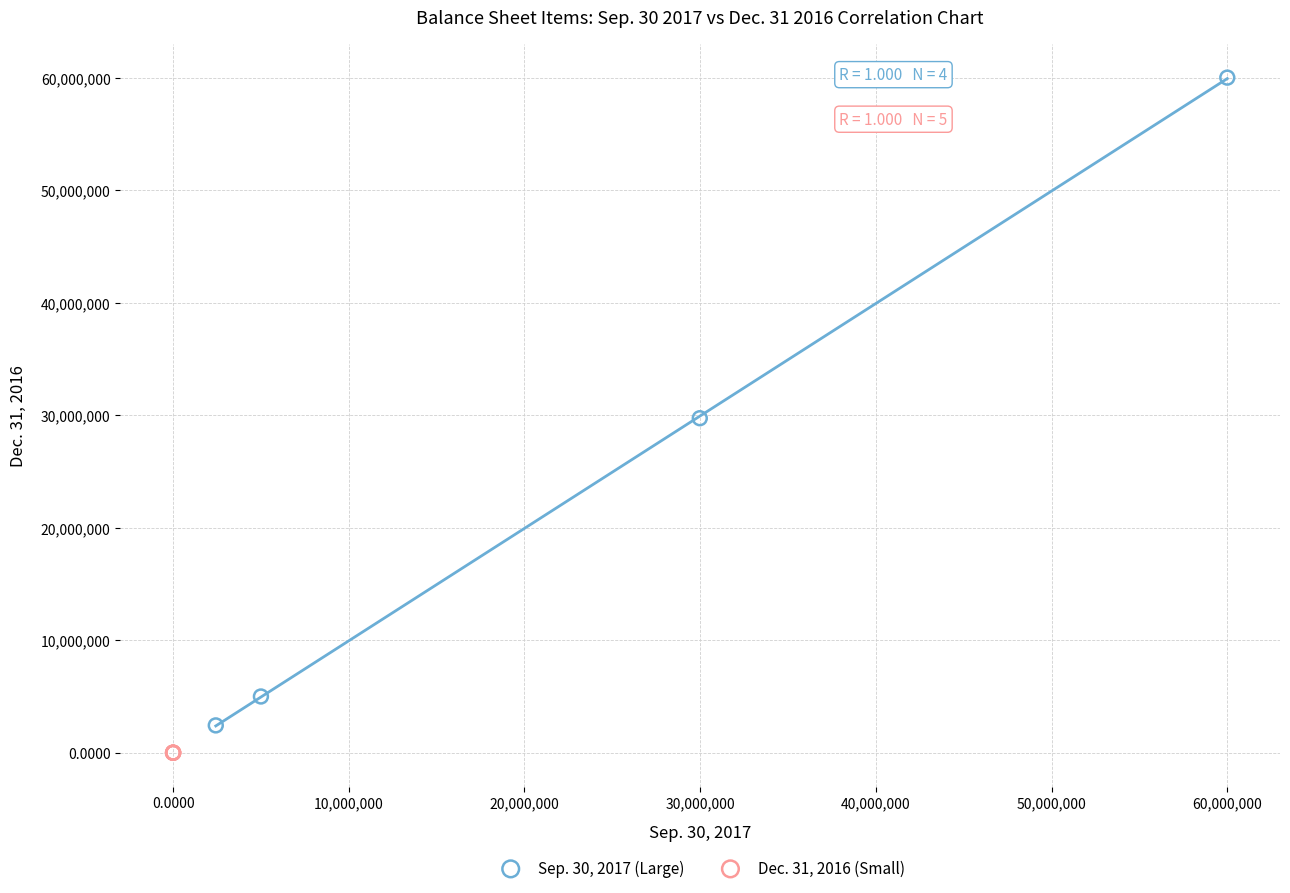

Which series has the largest Y range (max minus min)?

Sep. 30, 2017 (Large)